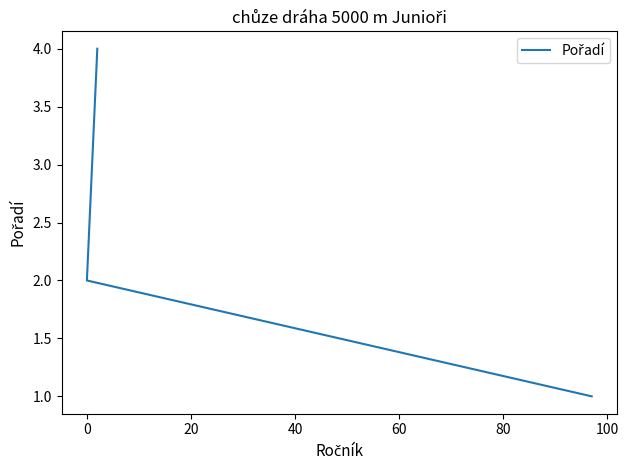

Count the number of data series in this chart.

1